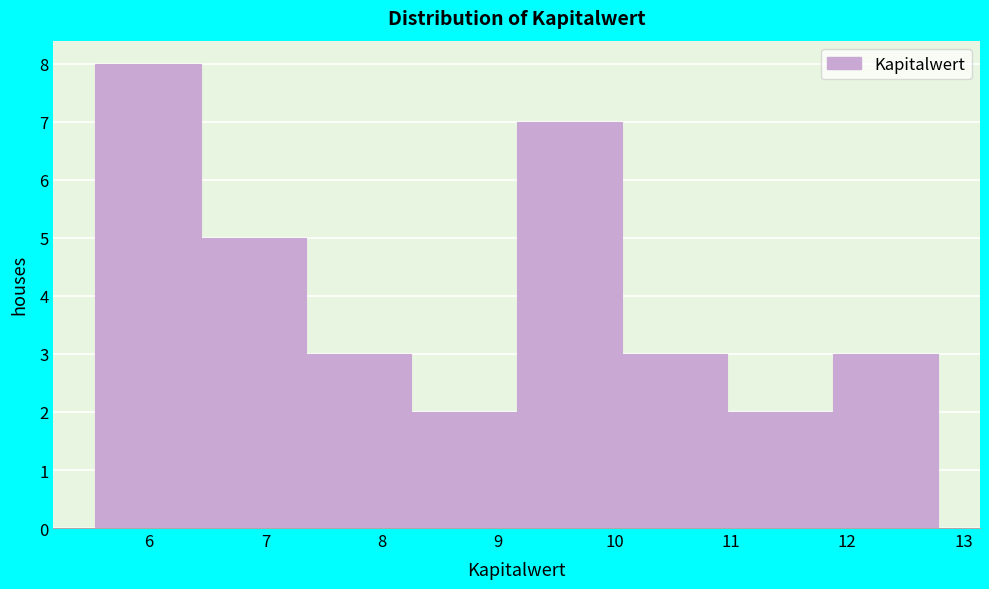

Reading left to right, transcribe this chart: for each bar, give the range it covers on the x-axis and its height. Neither the bar edges nor the heights are printed on the chart, so give them approximately, as read against the axes.

5.5 to 6.4: 8
6.4 to 7.4: 5
7.4 to 8.3: 3
8.3 to 9.2: 2
9.2 to 10.1: 7
10.1 to 11.0: 3
11.0 to 11.9: 2
11.9 to 12.8: 3